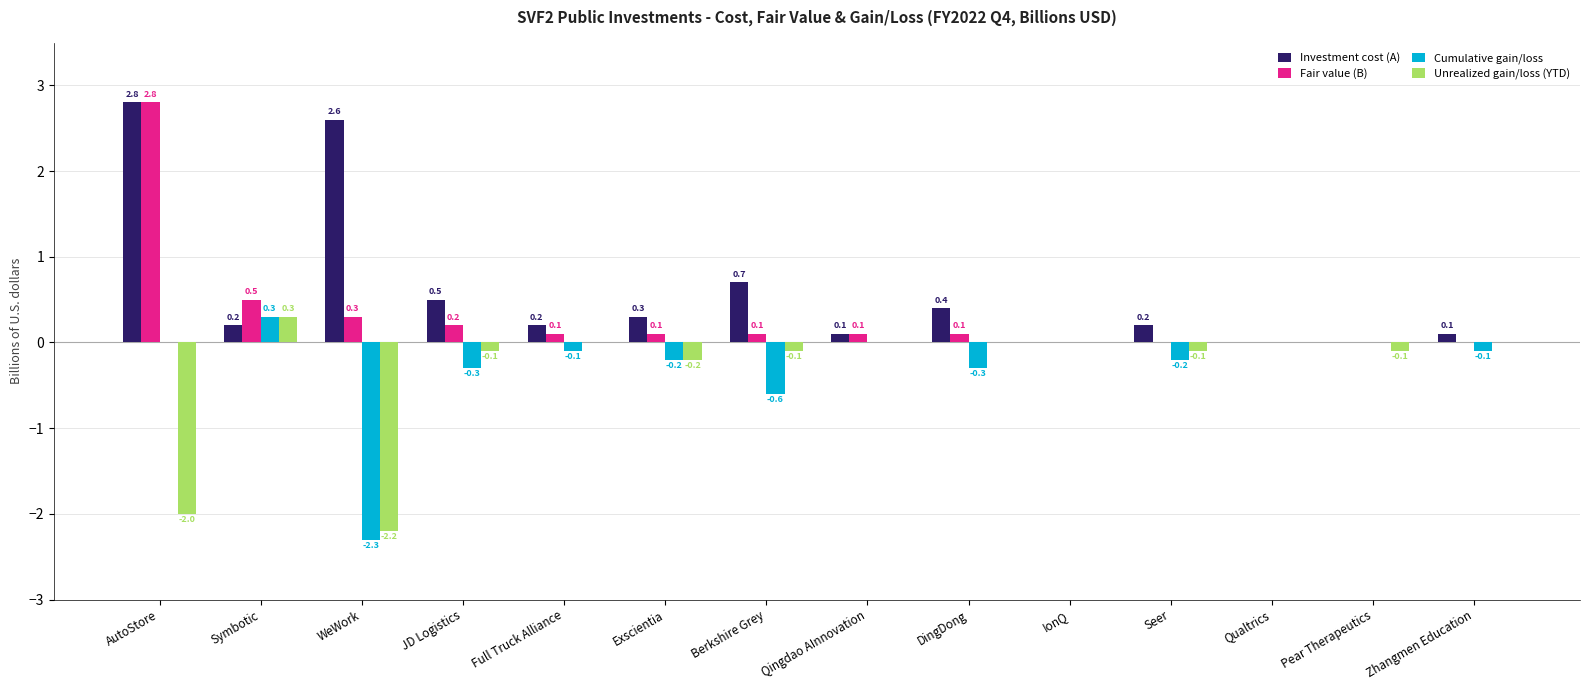

Which series changed the most between JD Logistics and Seer?

Investment cost (A)